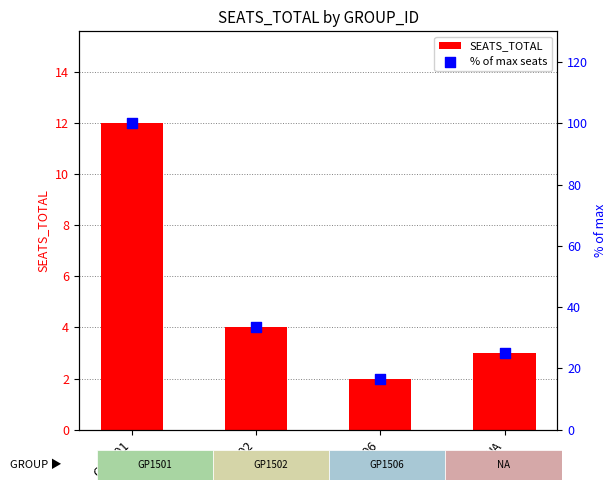

Which series has the widest spread of Y values?

% of max seats